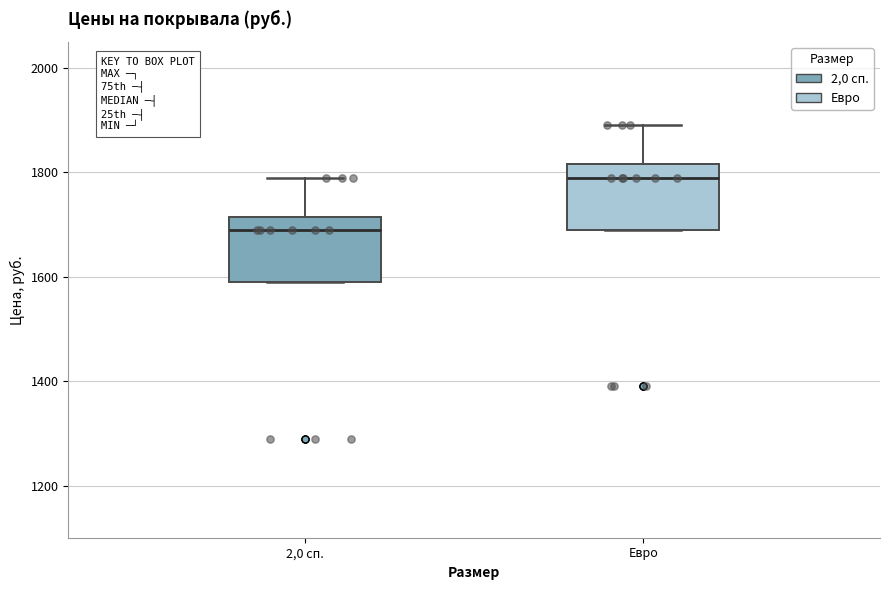

Which box has the lowest median line?

2,0 сп.